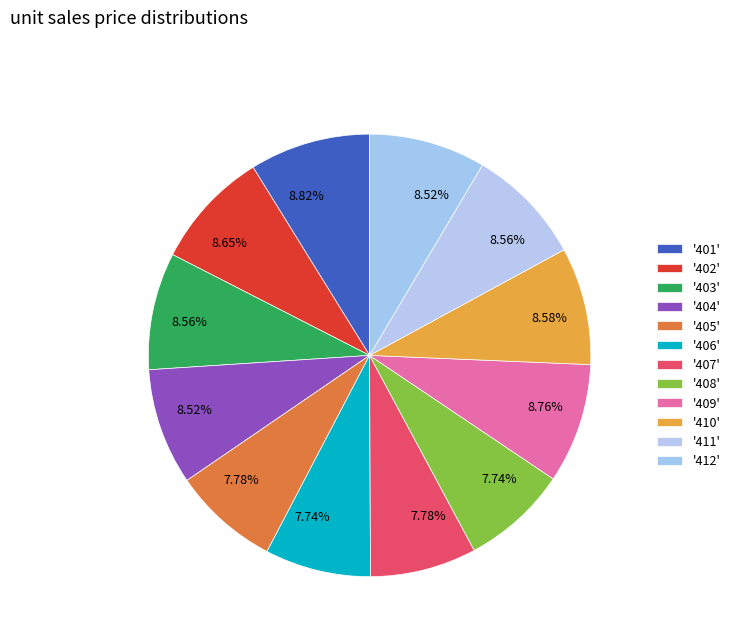

Count the number of slices in the pie.

12